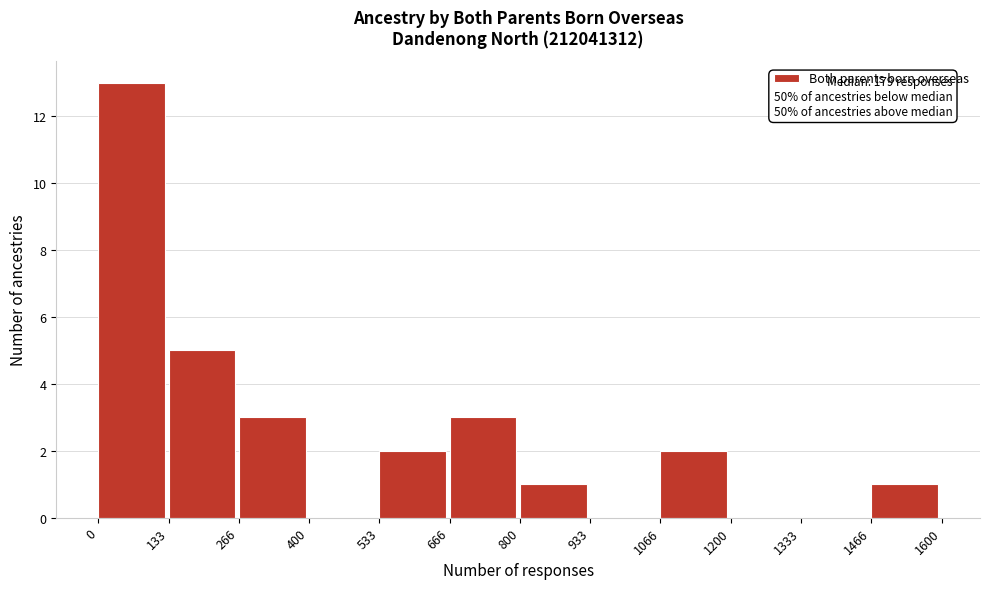

Over which range of the x-axis is the bar tallest?

0 to 133